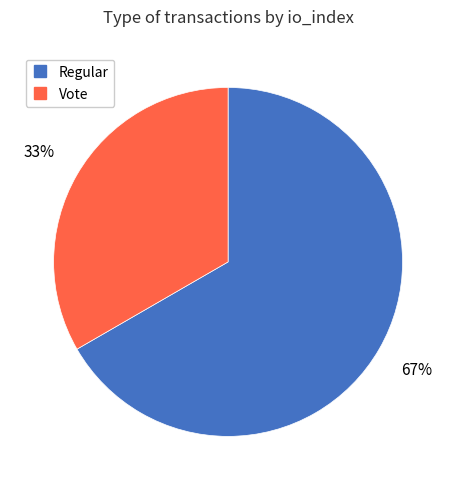

Is it true that Regular is 74% of the pie?

False